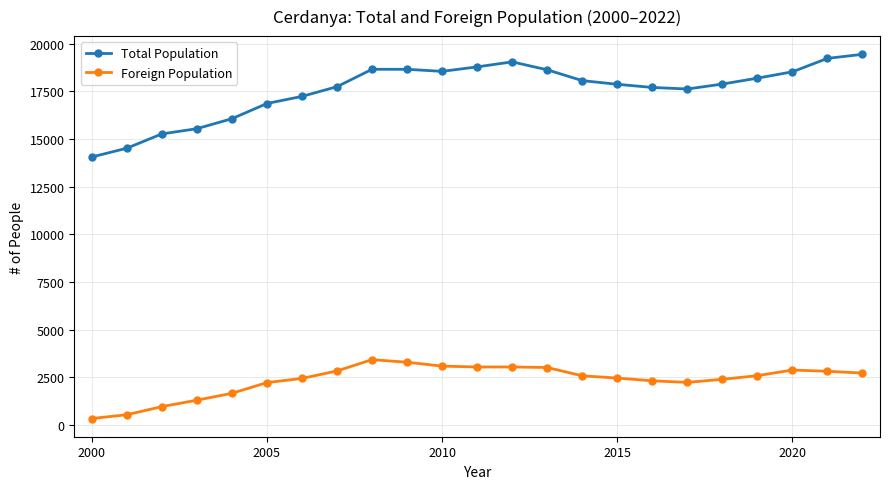

Is this an area chart (filled region under the line)?

No